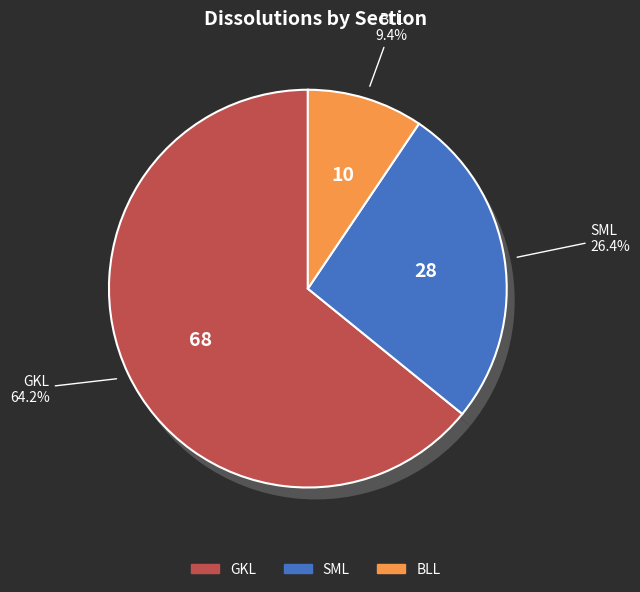

What percentage do BLL and SML together represent?

35.8%